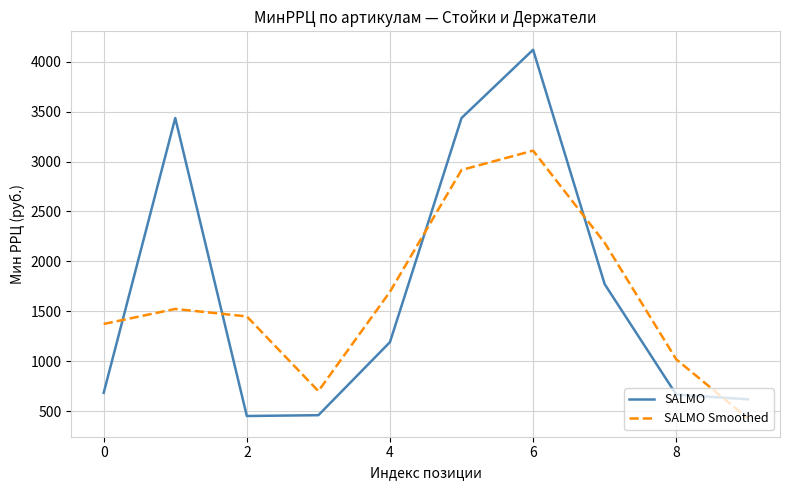

What are all the series names shown in the legend?

SALMO, SALMO Smoothed